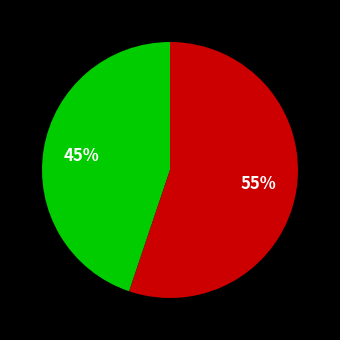

Is there a majority slice in this chart?

Yes